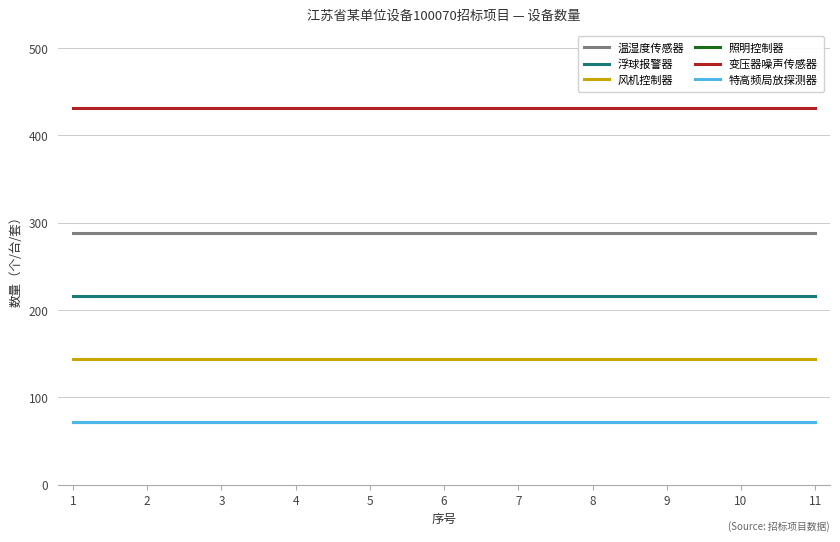

Is this an area chart (filled region under the line)?

No